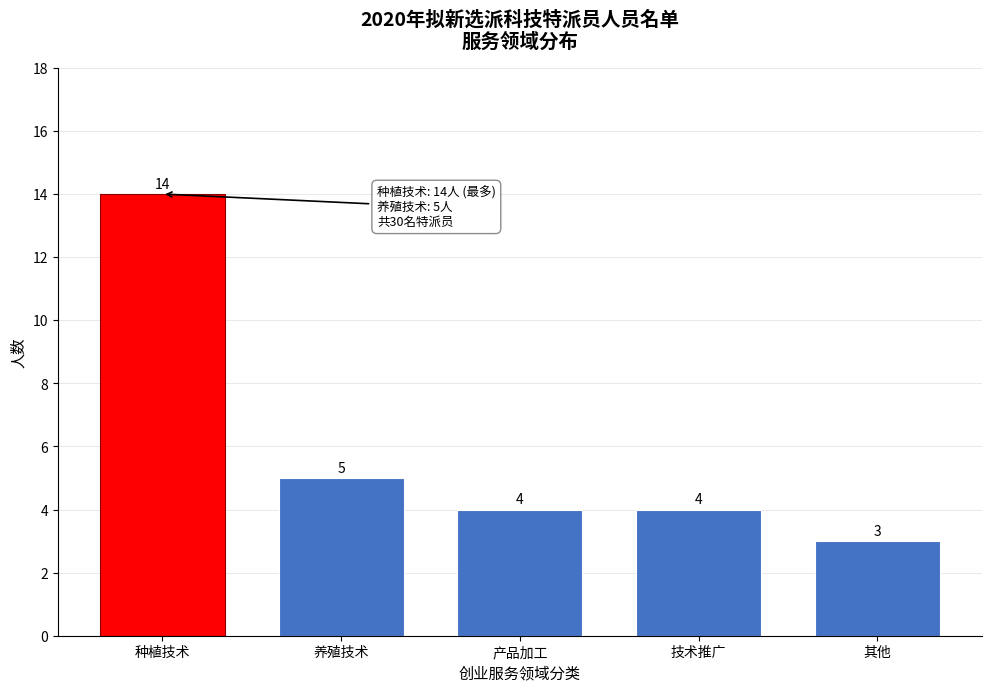

Reading left to right, list all the values displayed in this chart.

种植技术=14	养殖技术=5	产品加工=4	技术推广=4	其他=3